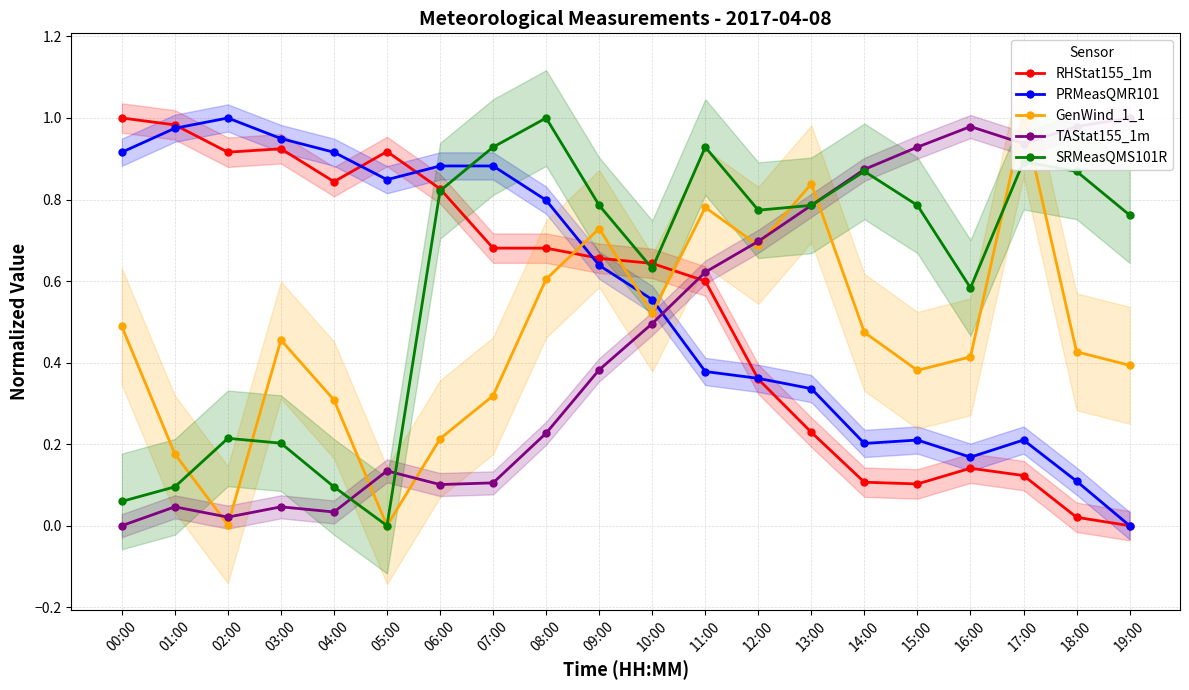

At how many categories does at least one series exceed 0?

20